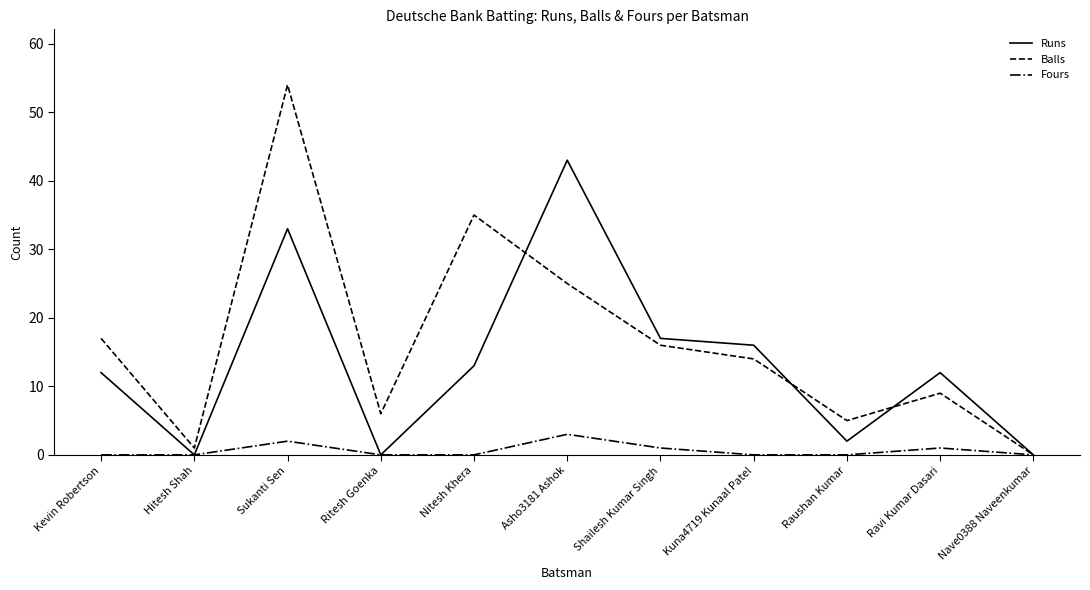

At which label is Runs closest to 21?

Shailesh Kumar Singh